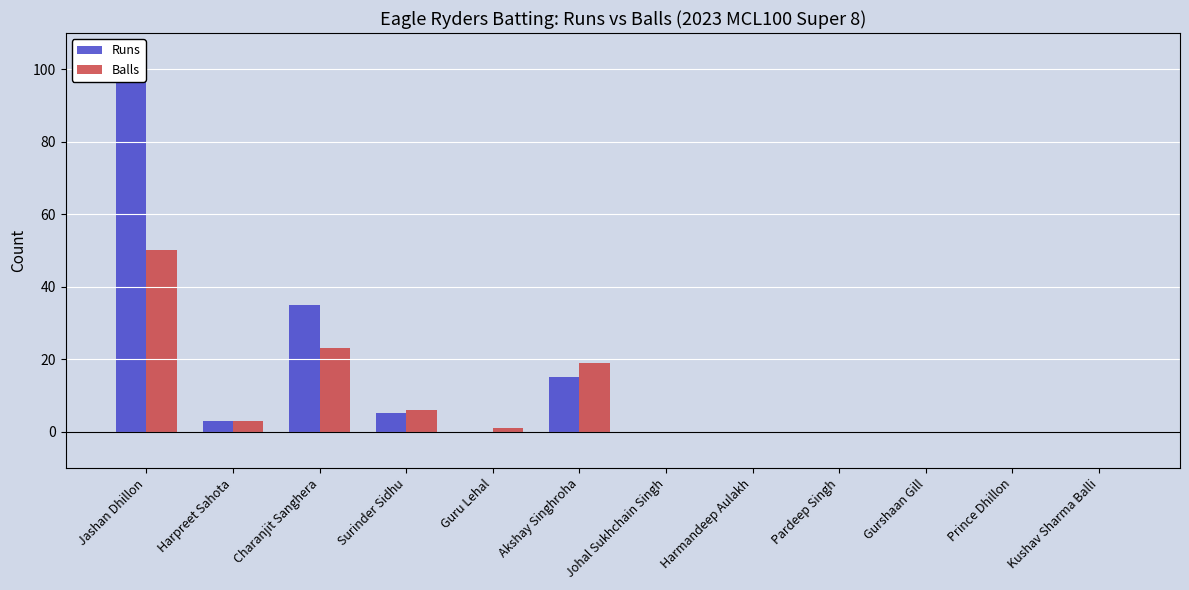

The Runs series shows 61 at Johal Sukhchain Singh. True or false?

False